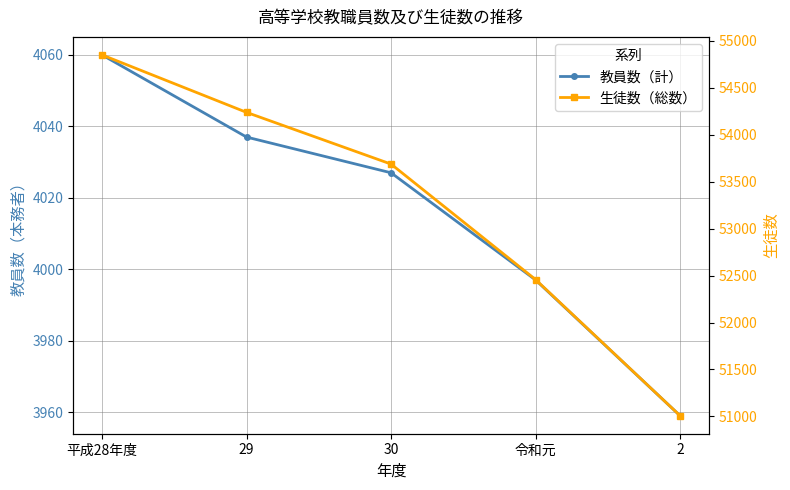

Does the chart have visible grid lines?

Yes